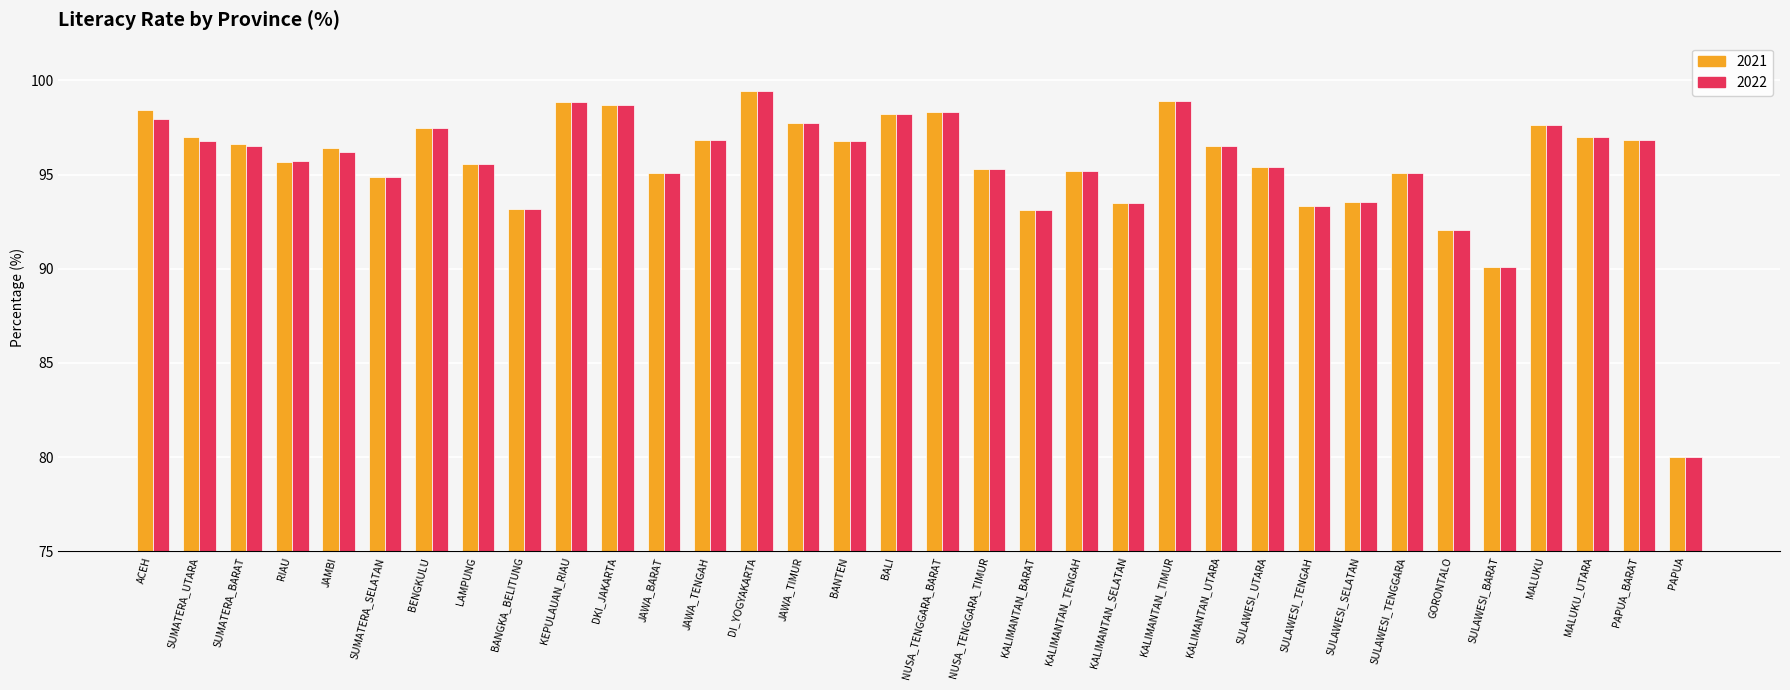

What is the sum of all 2021 values?

3248.8